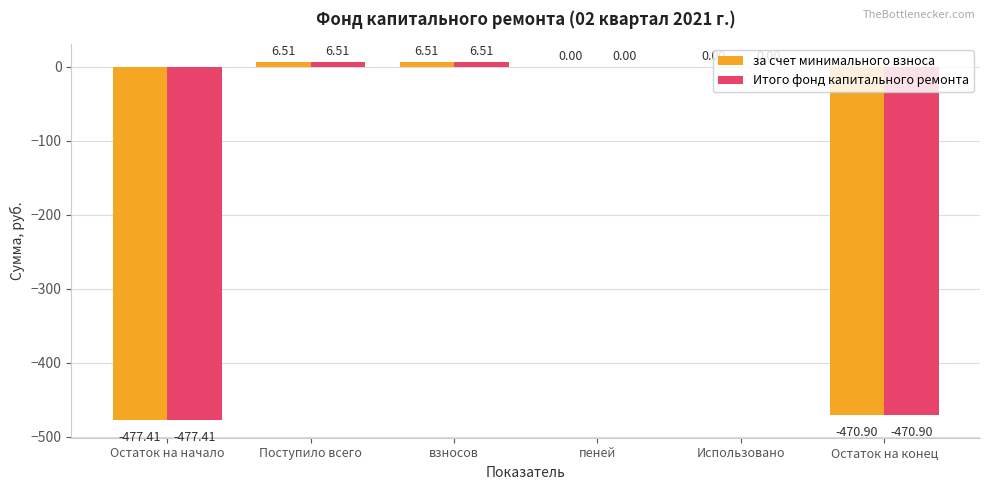

Count the number of categories in the chart.

6